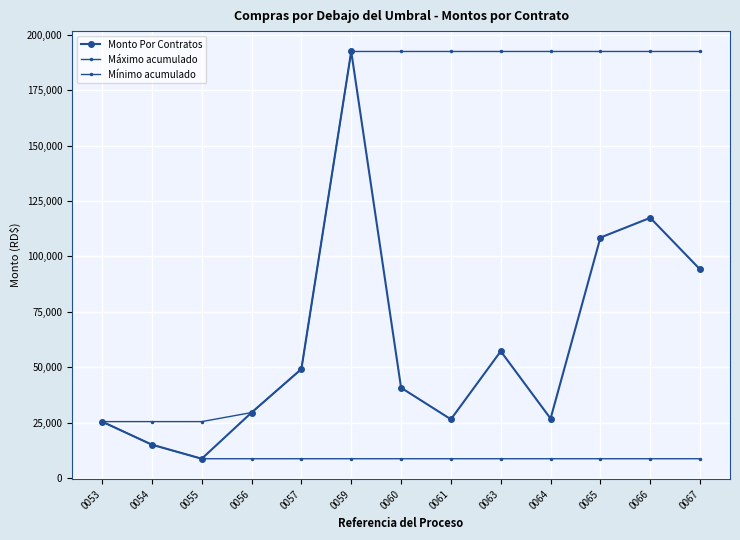

Which category has the highest value in the Mínimo acumulado series?

0053